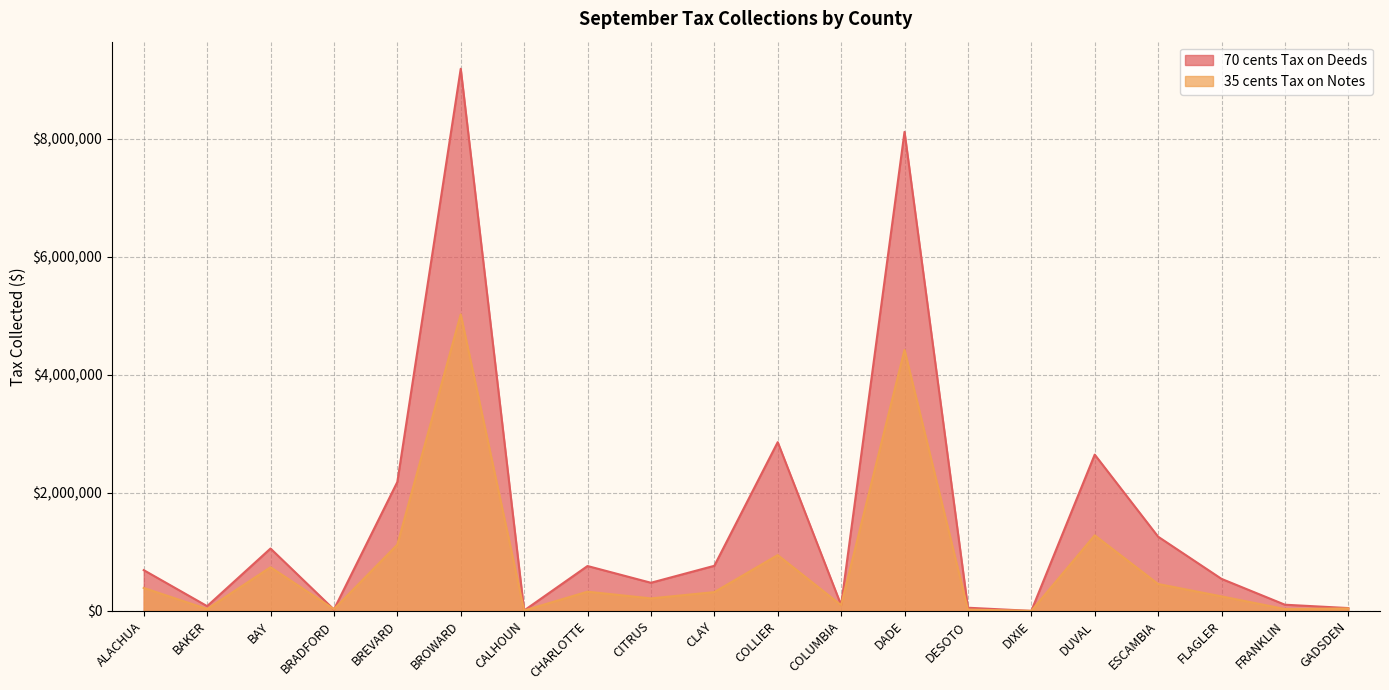

At CITRUS, list the series in order from smallest to largest.

35 cents Tax on Notes, 70 cents Tax on Deeds